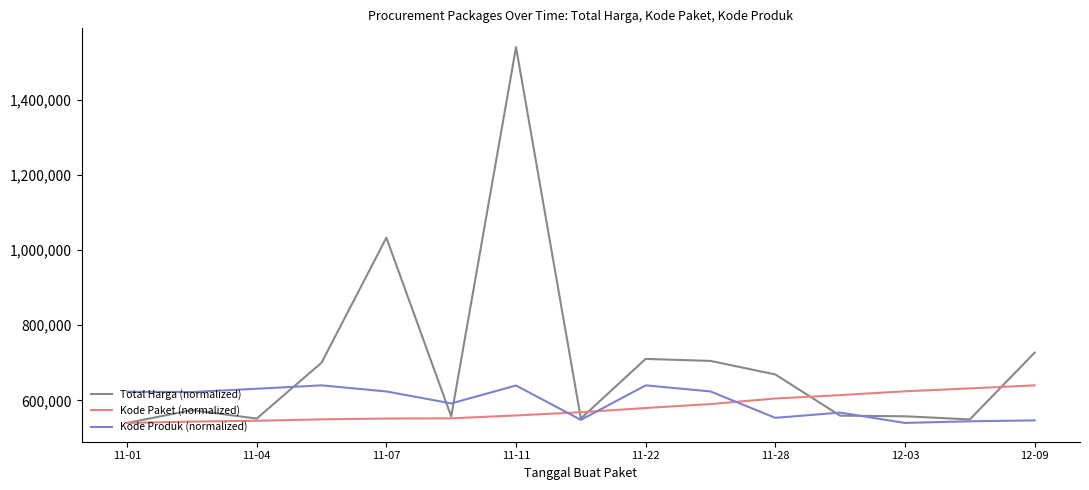

What is the lowest value of the Total Harga (normalized) series?

540000.0